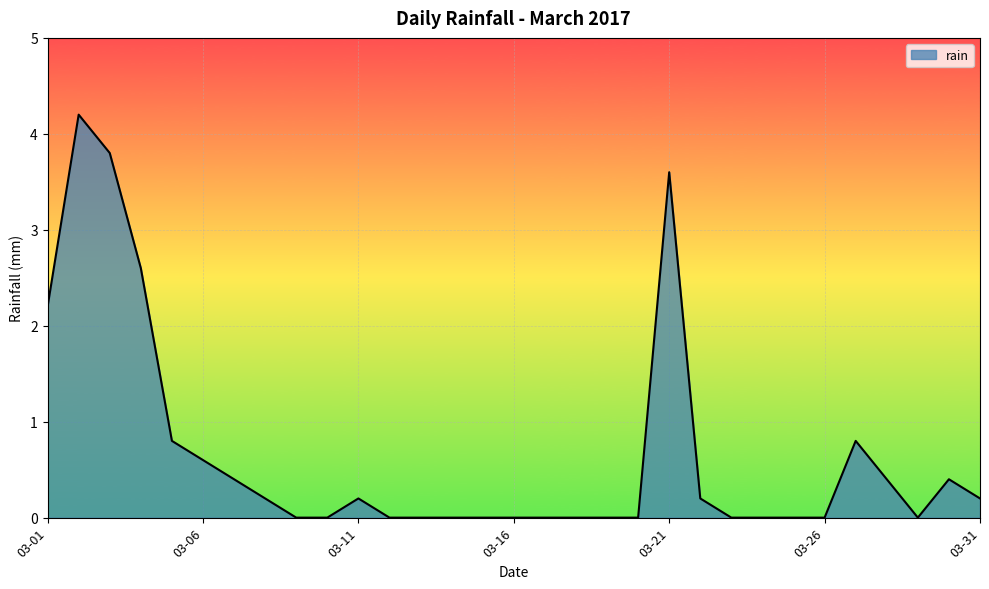

What is the difference between the maximum and minimum values?

4.2